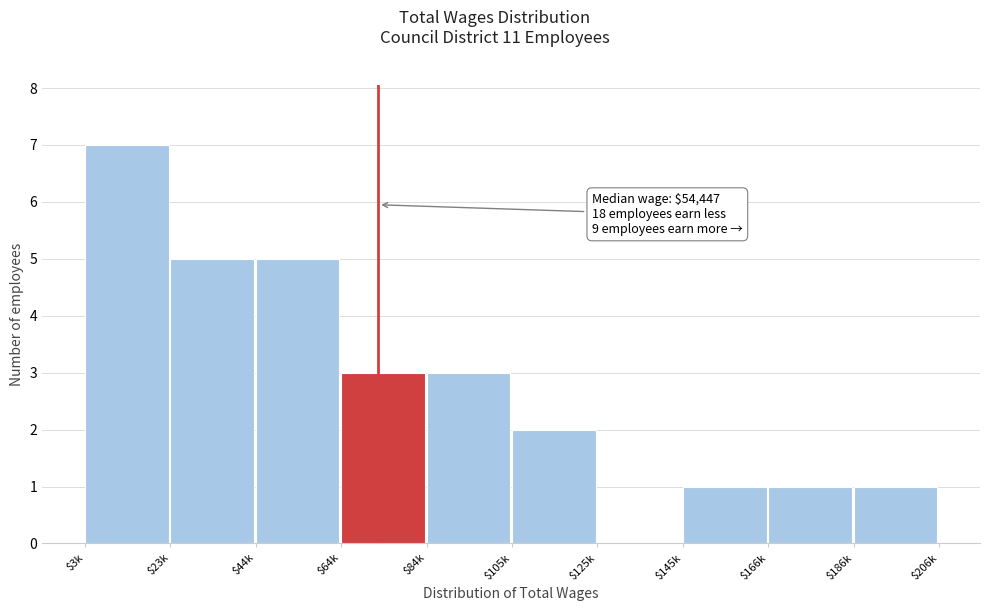

What is the maximum value shown in the chart?

7